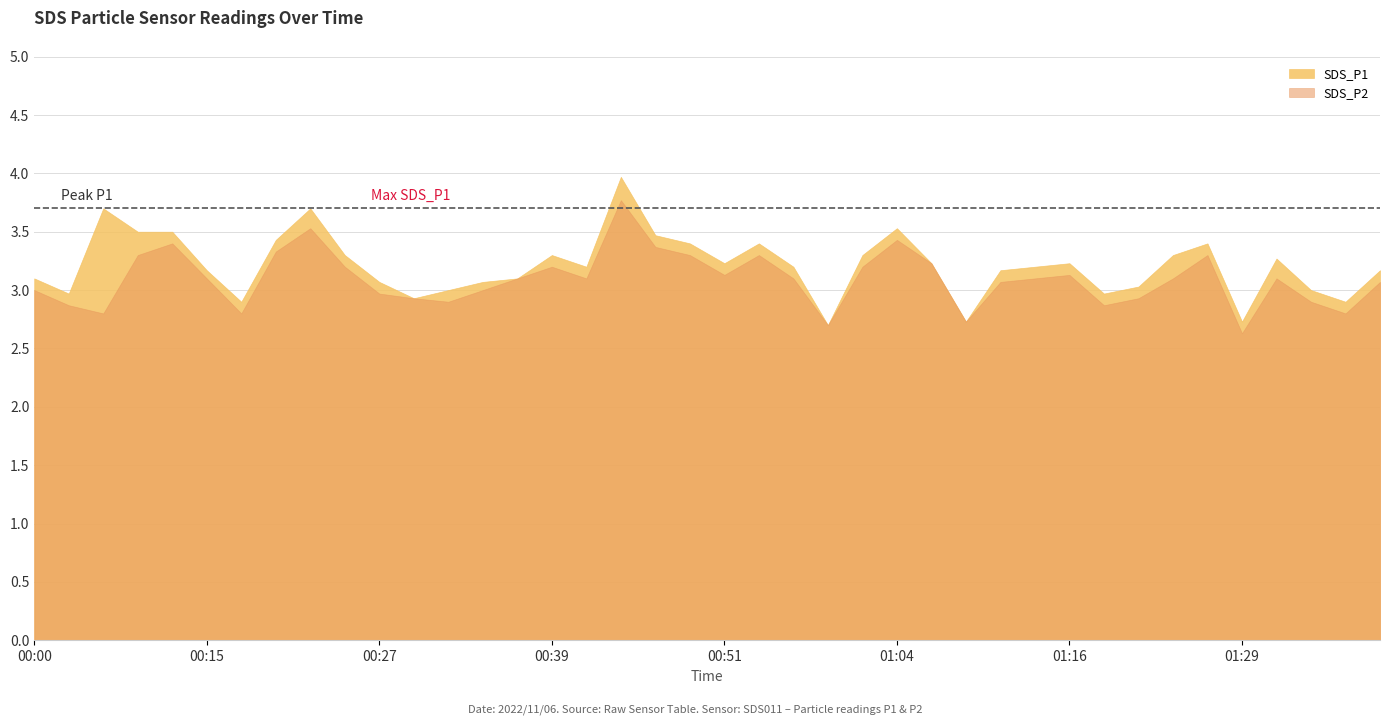

What is the difference between the SDS_P1 values at 01:19 and 01:36?

0.1